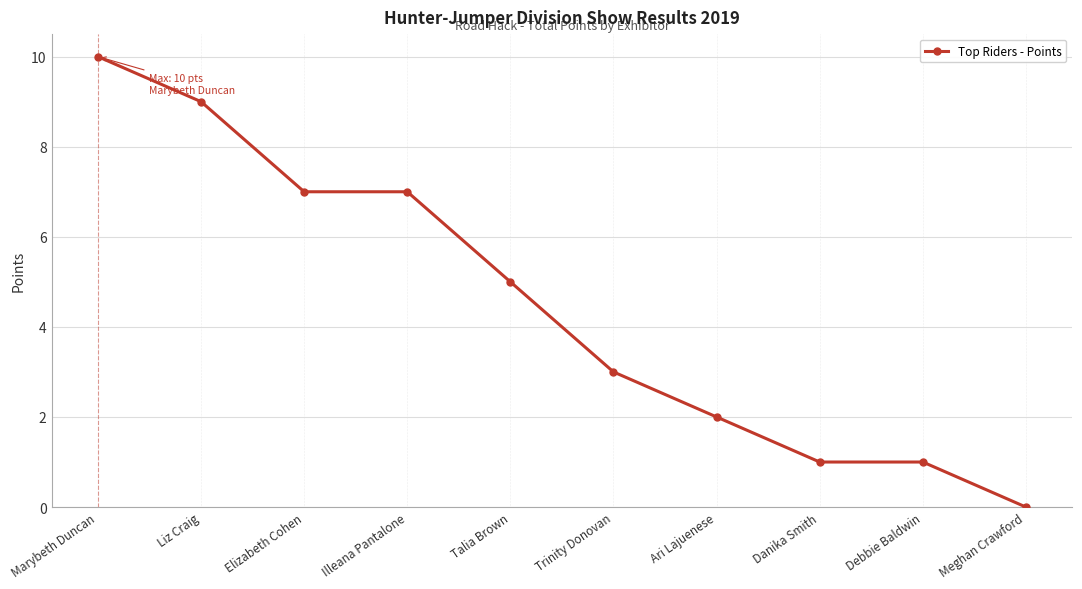

What is the sum of all values?

45